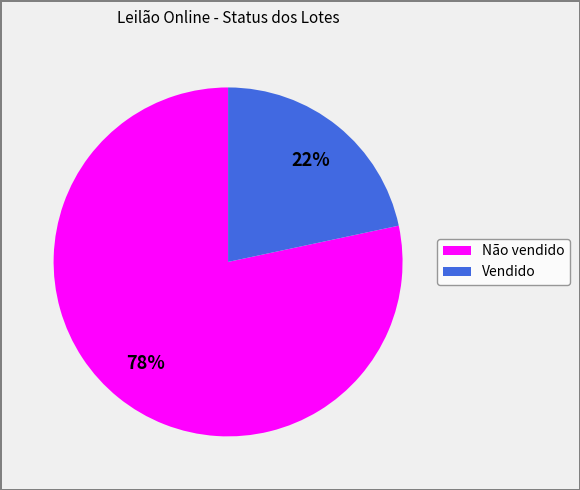

How many segments does this pie chart have?

2